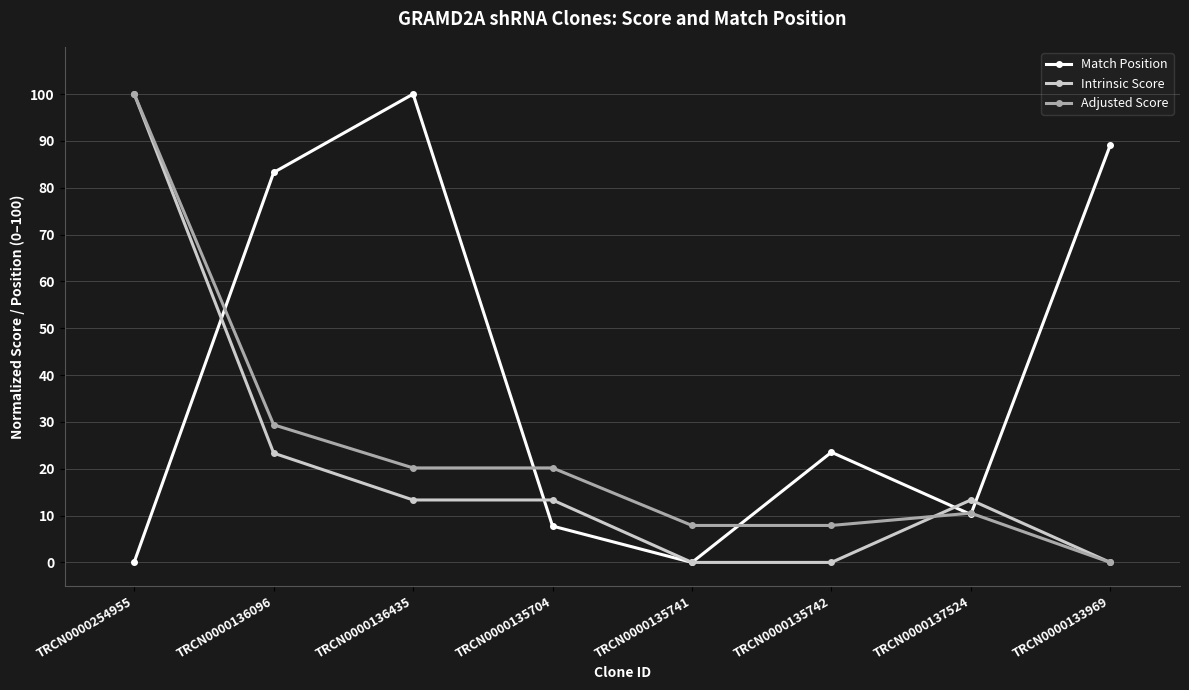

List the series in order of their overall mean, highest first.

Match Position, Adjusted Score, Intrinsic Score